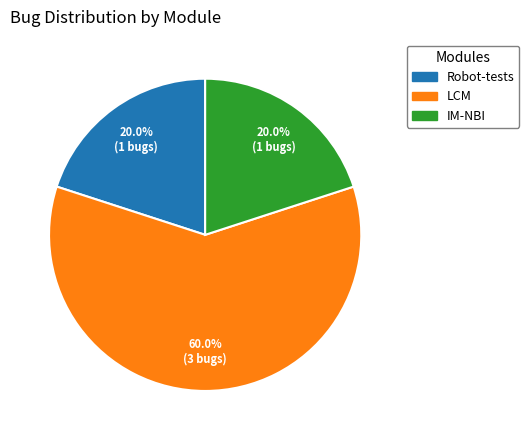

The LCM slice represents 60% of the pie. True or false?

True